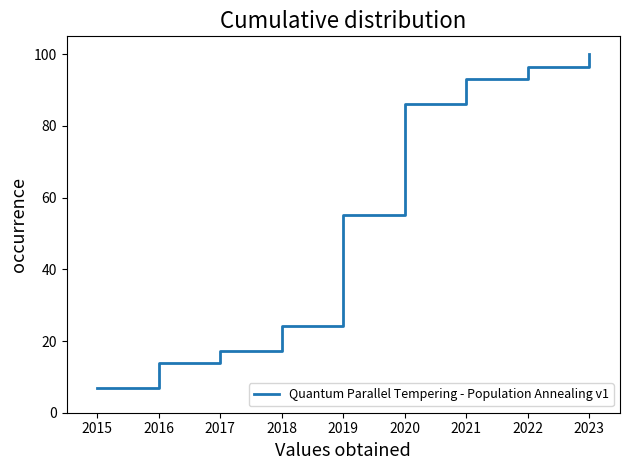

Which has a higher value, 2020 or 2022?

2022